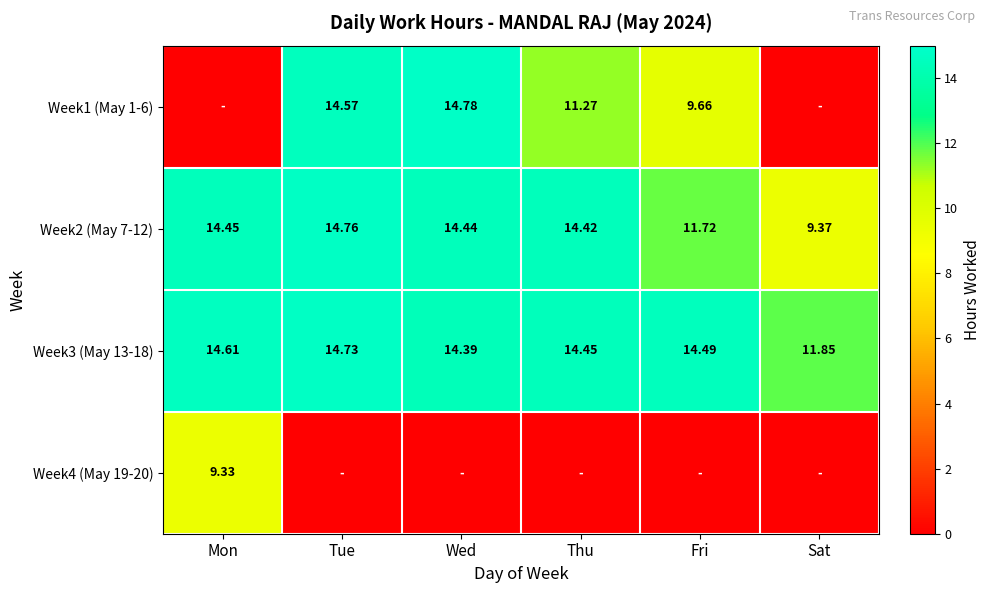

Which label corresponds to the smallest value in the chart?

Mon